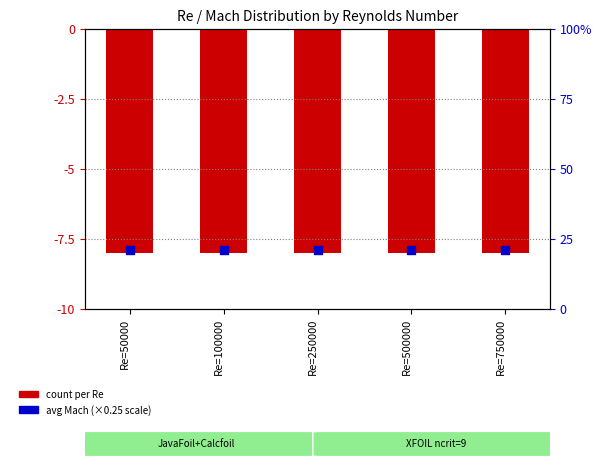

Which series reaches the maximum Y coordinate?

avg Mach